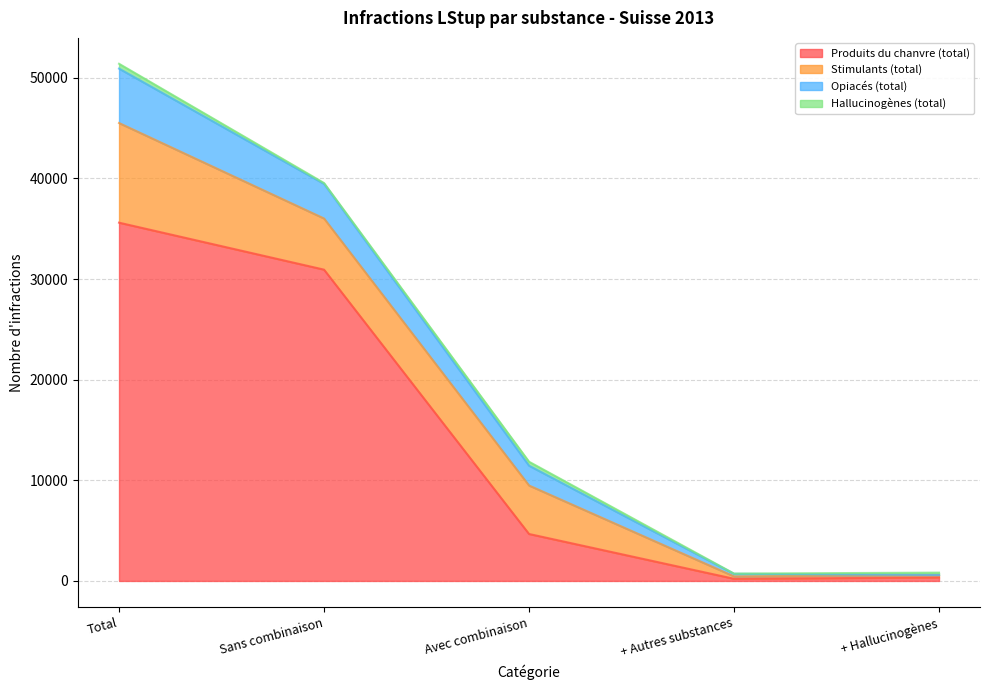

What is the difference between the second highest and second lowest values in the Stimulants (total) series?

4844